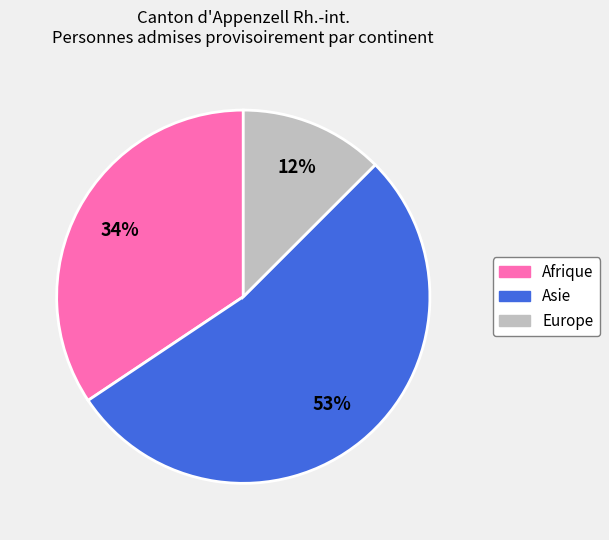

How many slices are in this pie chart?

3